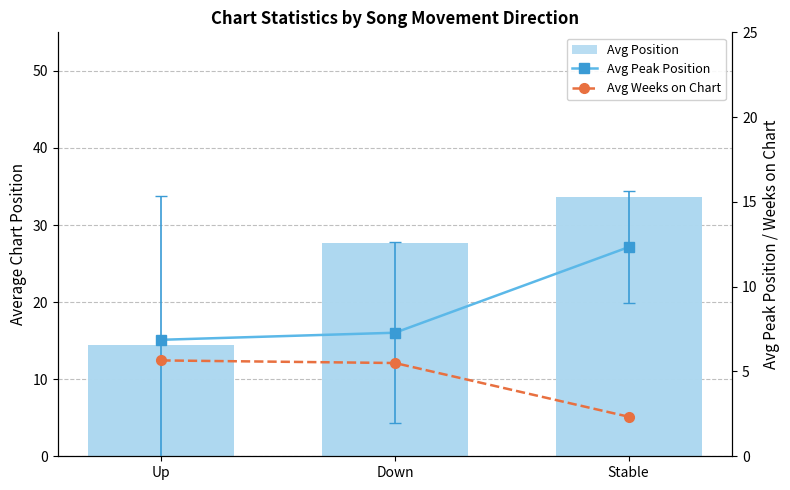

At which category is the sum across all series the highest?

Stable